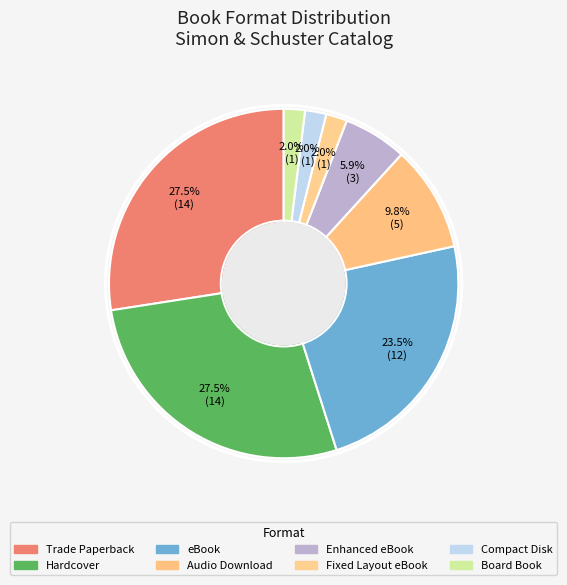

How many segments does this pie chart have?

8